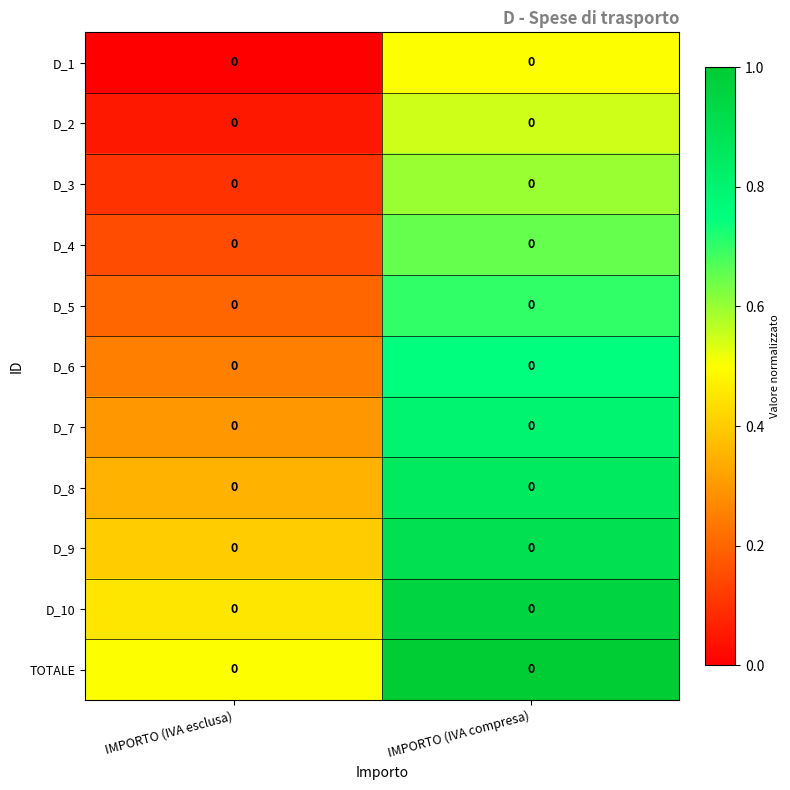

Which category has the lowest value in the D_10 series?

IMPORTO (IVA esclusa)